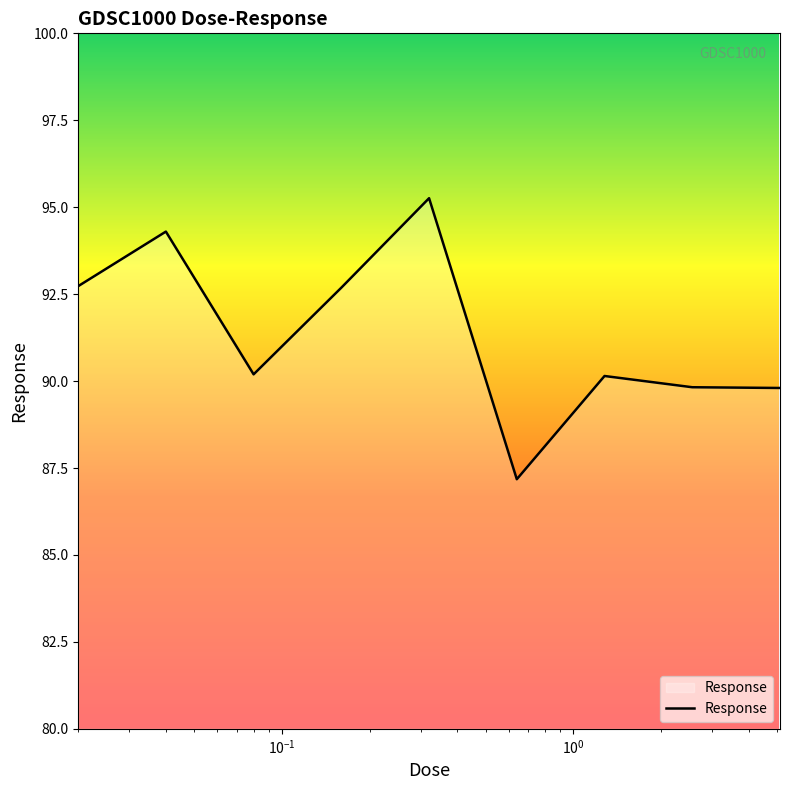

What is the difference between the maximum and minimum values?

8.1